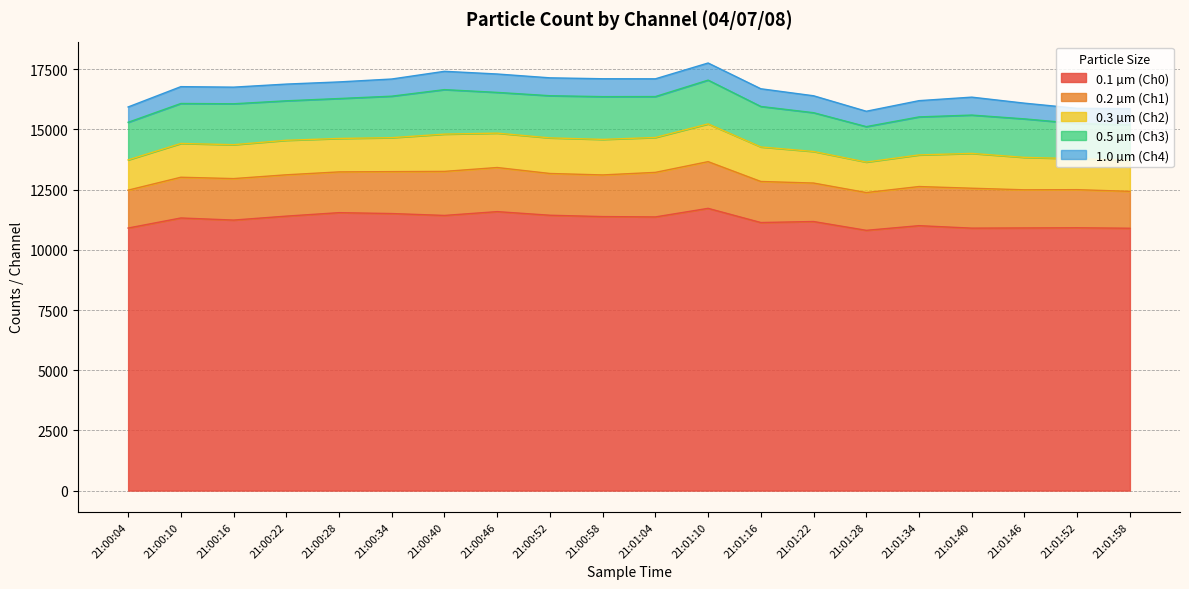

What is the smallest value displayed?

632